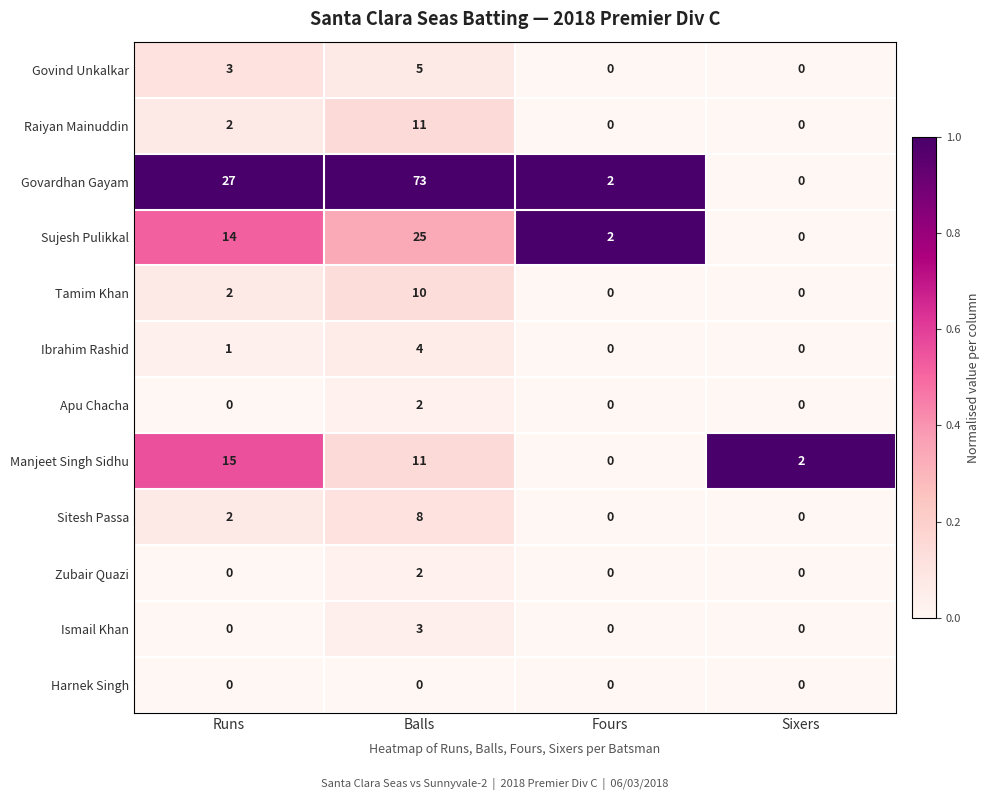

Between Runs and Balls, which series saw the biggest shift?

Govardhan Gayam